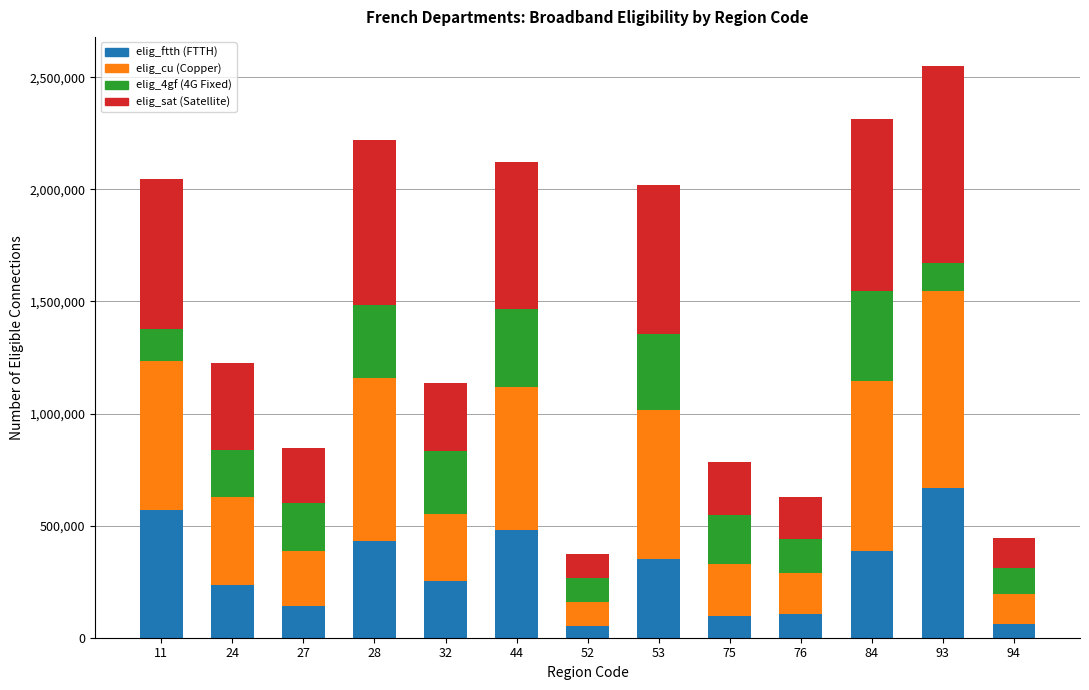

What is the total value across all series at 53?

2020048